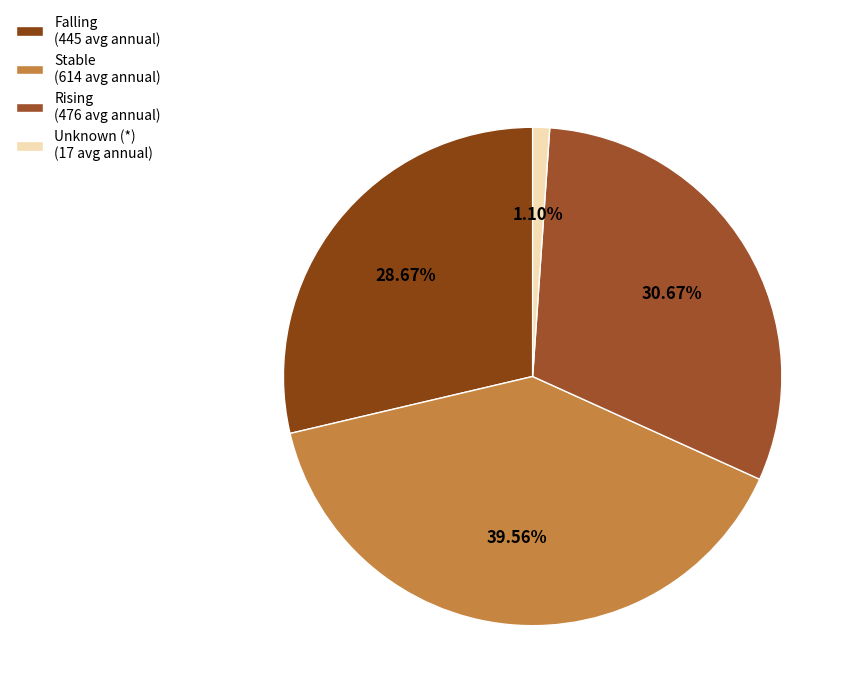

Which category has the smallest portion of the pie?

Wayne County